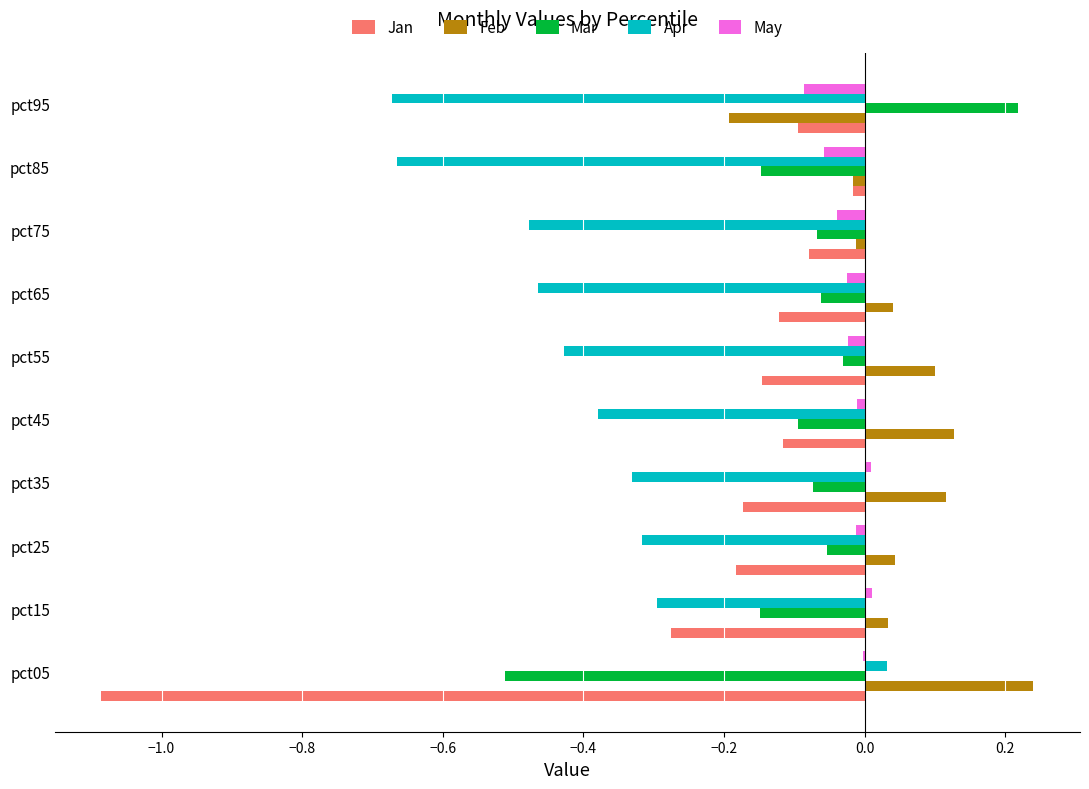

True or false: Apr has a value of -0.5 at pct75.

True